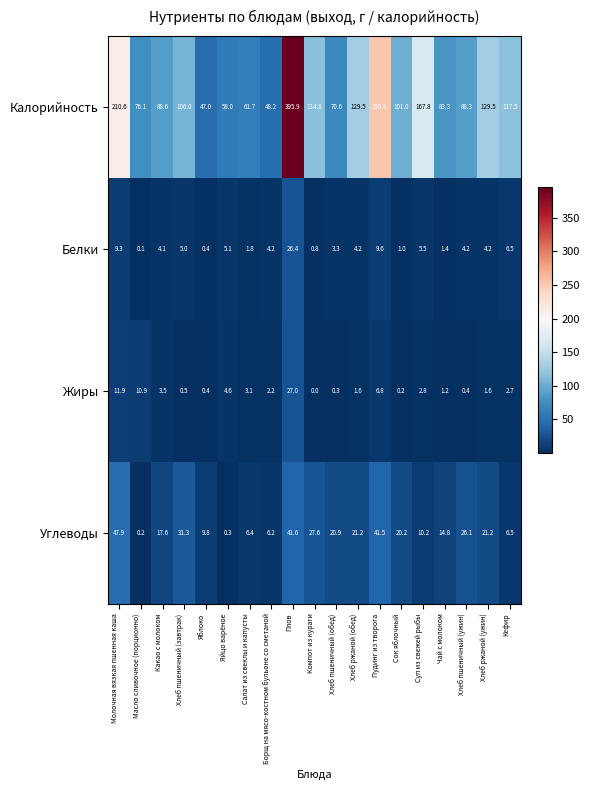

Is it true that Жиры equals 1.6 at Хлеб ржаной (ужин)?

True